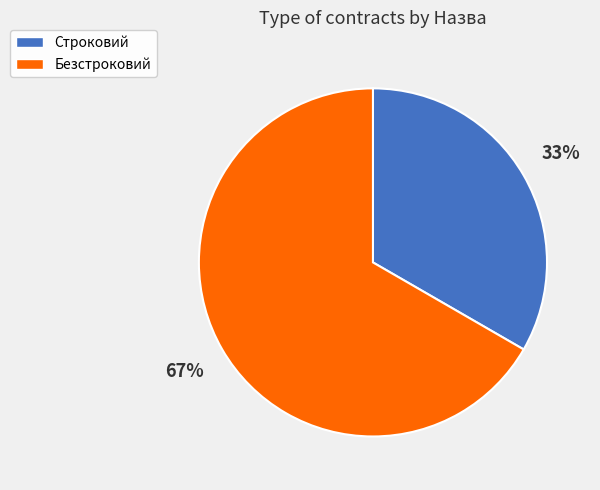

Is Безстроковий the majority of the pie?

Yes